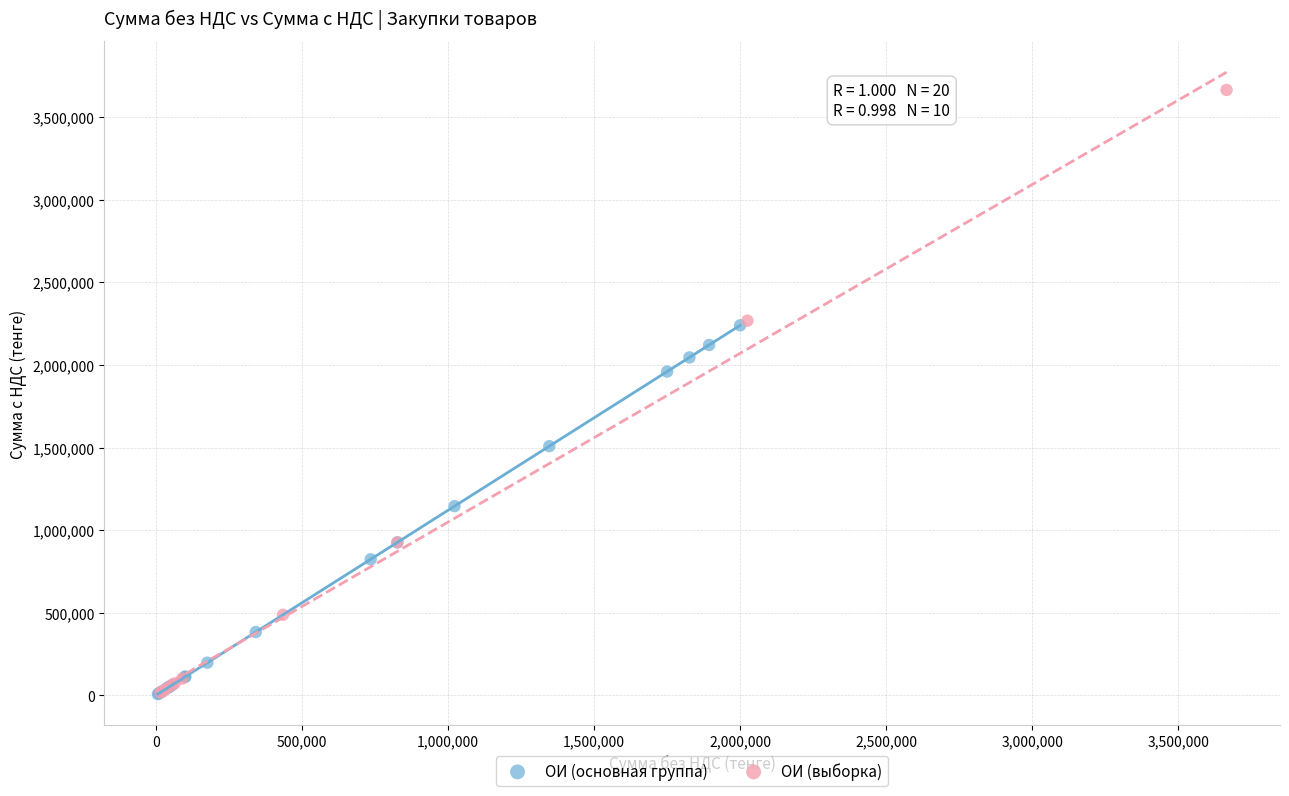

Which series contains the highest Y value?

ОИ (выборка)